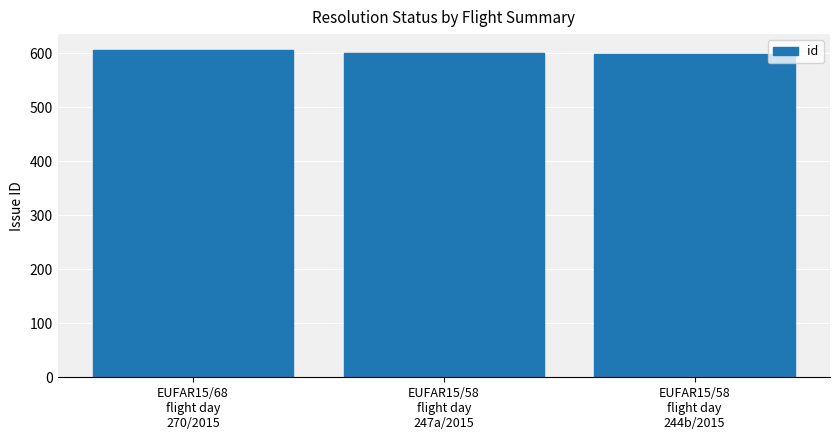

What is the label of the 3rd bar from the left?

EUFAR15/58
flight day
244b/2015